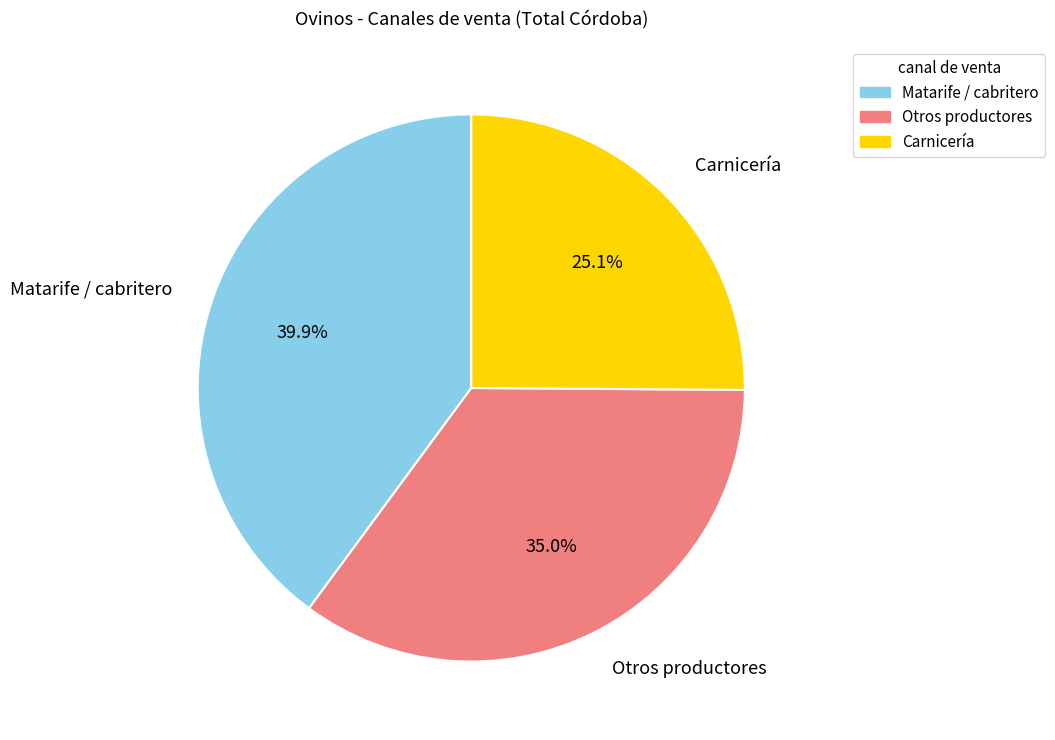

The Matarife / cabritero slice represents 18% of the pie. True or false?

False